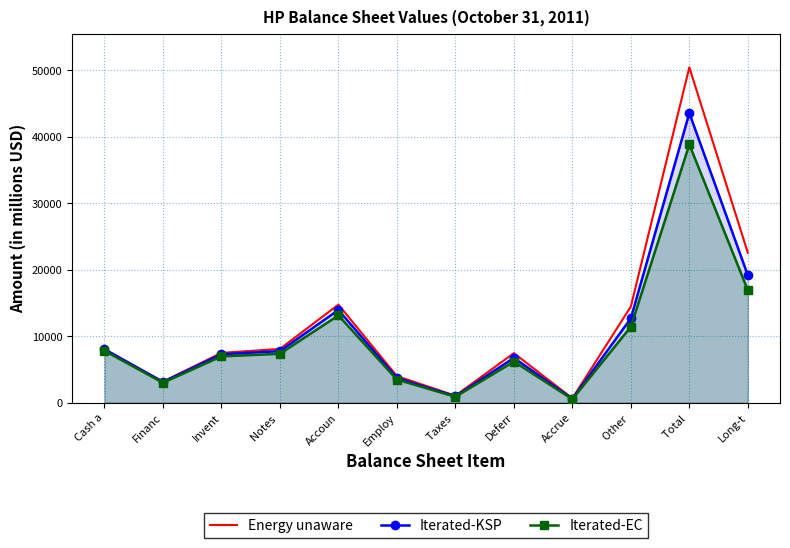

Where is the first local maximum for Energy unaware?

Accoun